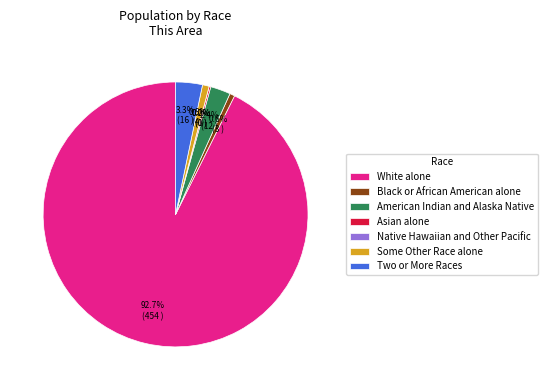

How many slices are in this pie chart?

7